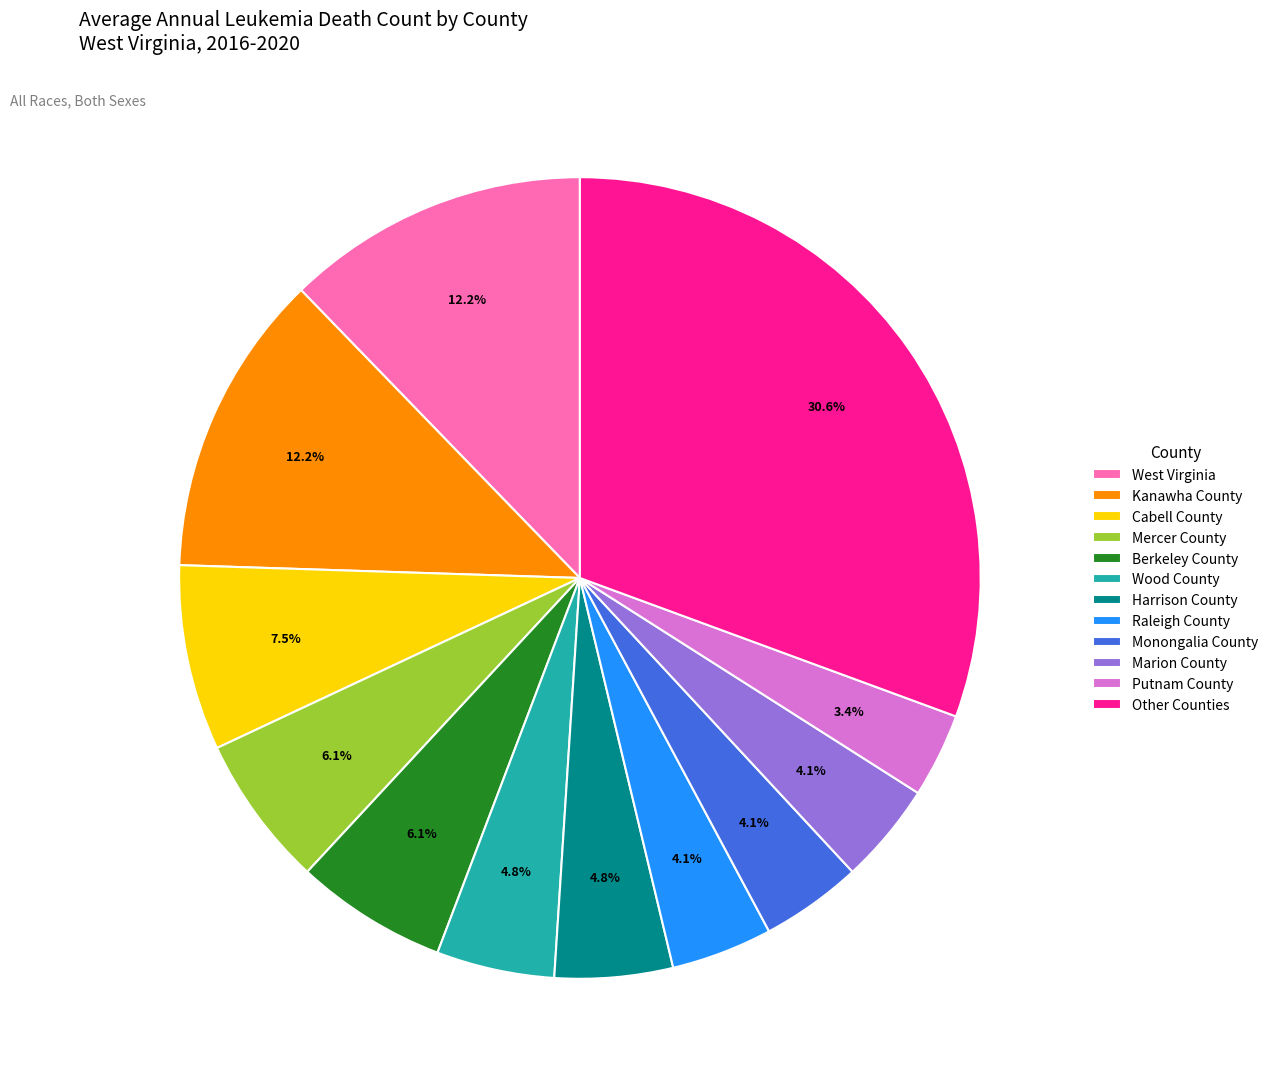

What is the ratio of the value at Monongalia County to the value at Wood County?

0.9